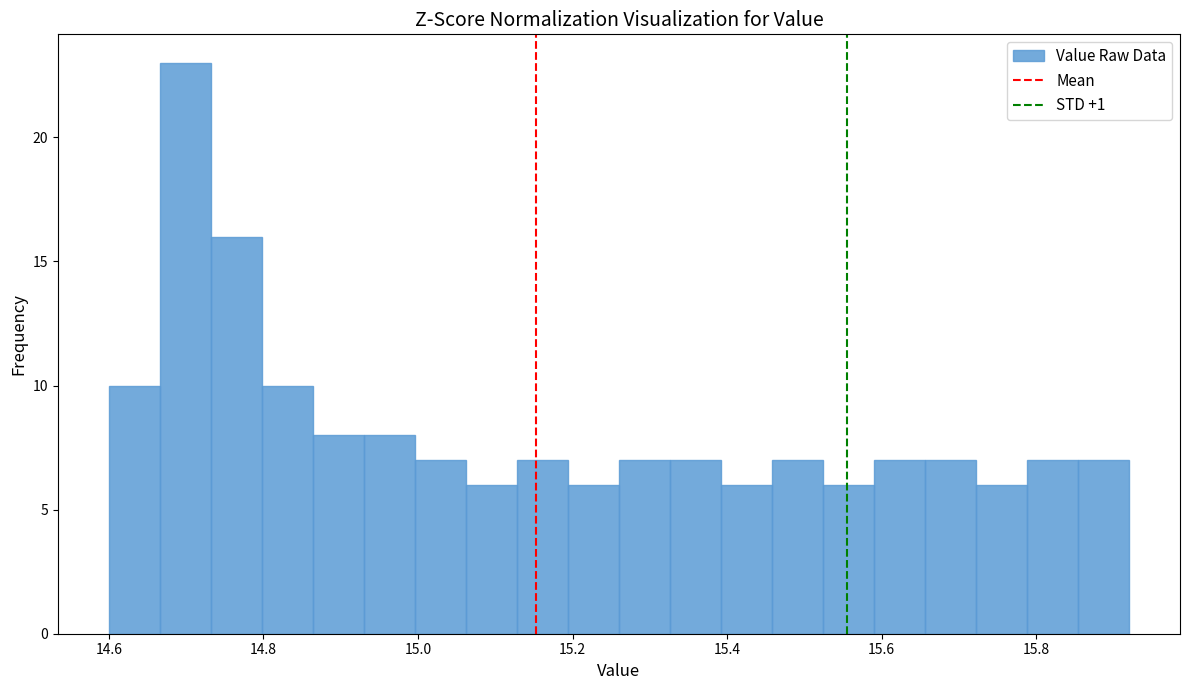

Around what value on the x-axis is the tallest bar? Give the approximate position of its centre, as read against the axis.

14.70